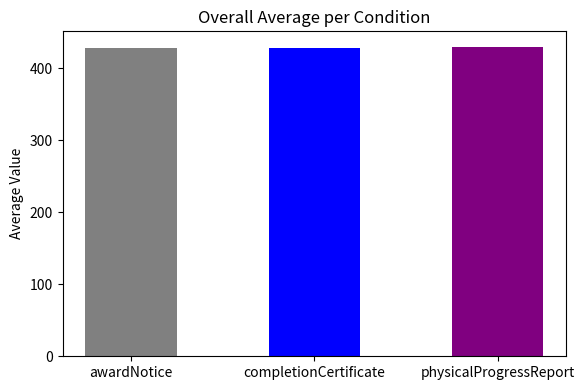

What value does the data have at completionCertificate?

429